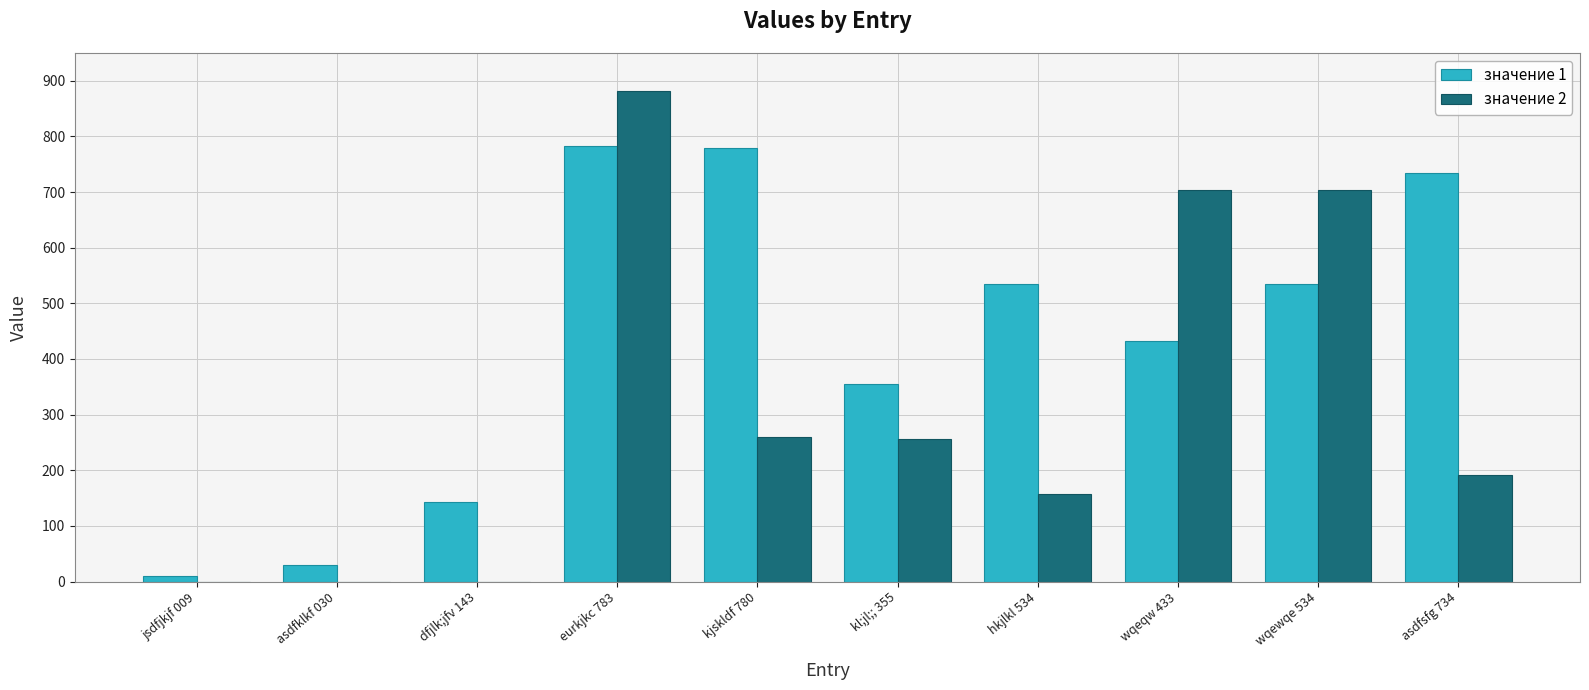

Is the value of значение 1 at hkjlkl 534 greater than the value of значение 2 at asdfsfg 734?

Yes